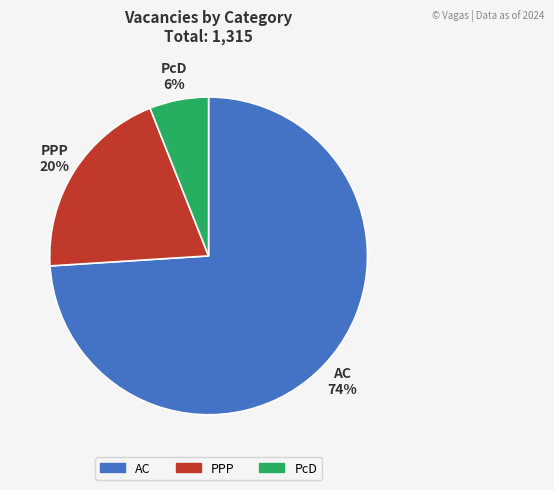

To the nearest percent, what is the combined percentage of AC and PPP?

94%